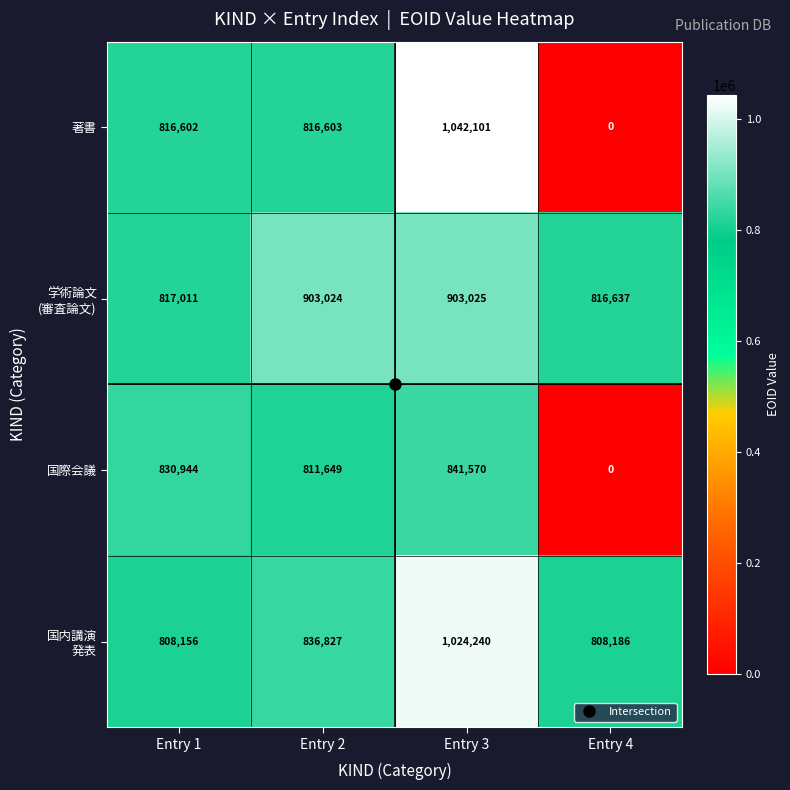

Which series has the widest spread of values?

著書